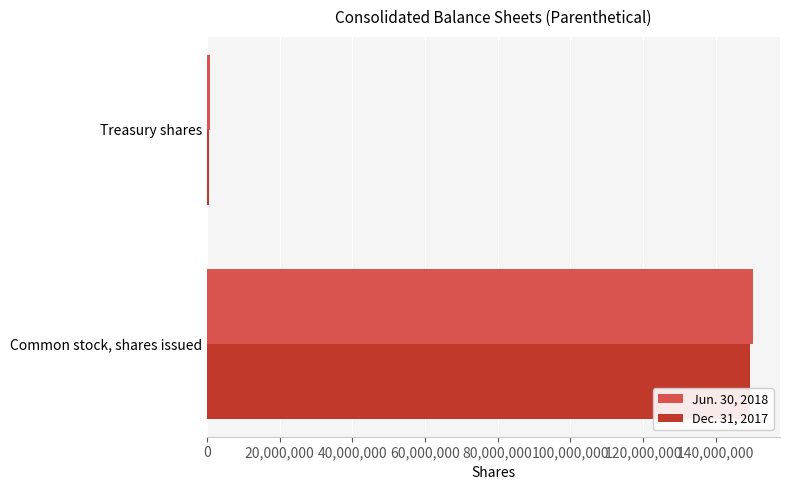

What are all the series names shown in the legend?

Jun. 30, 2018, Dec. 31, 2017